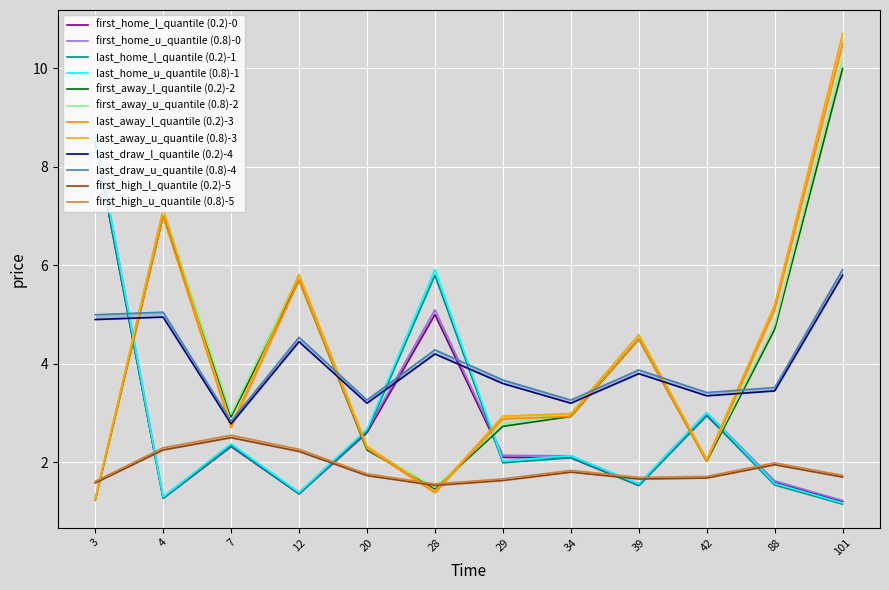

How many times do last_away and last_draw cross each other?

7